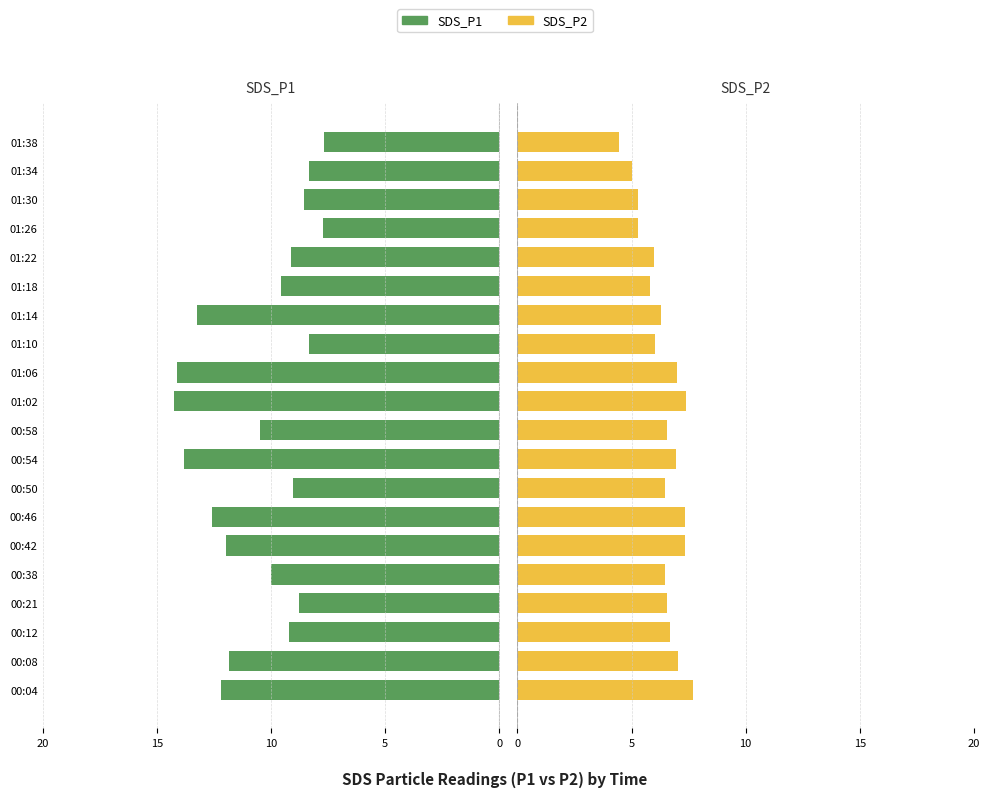

Reading left to right, what are all the values shown in this chart?

SDS_P1: -12.2	-11.8	-9.2	-8.8	-10.0	-11.9	-12.6	-9.0	-13.8	-10.5	-14.2	-14.1	-8.3	-13.2	-9.6	-9.1	-7.7	-8.6	-8.3	-7.7
SDS_P2: 7.7	7.0	6.7	6.6	6.5	7.3	7.3	6.5	6.9	6.5	7.4	7.0	6.0	6.3	5.8	6.0	5.3	5.3	5.0	4.5